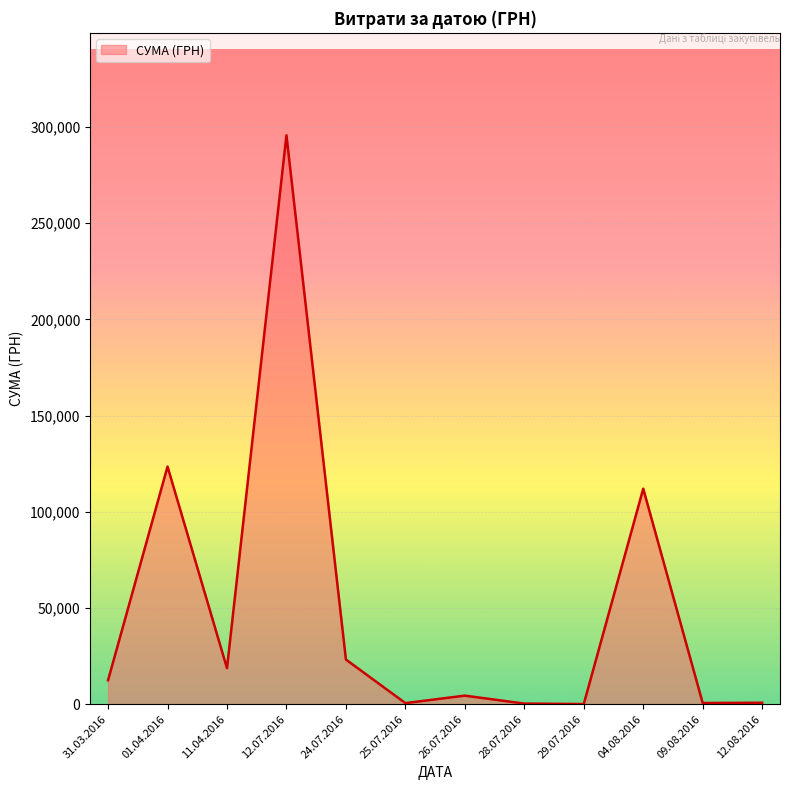

What is the ratio of the value at 12.07.2016 to the value at 11.04.2016?

15.8